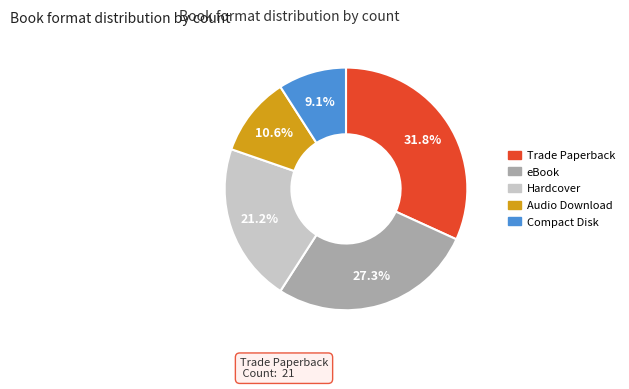

Is there any slice that represents more than half of the pie?

No